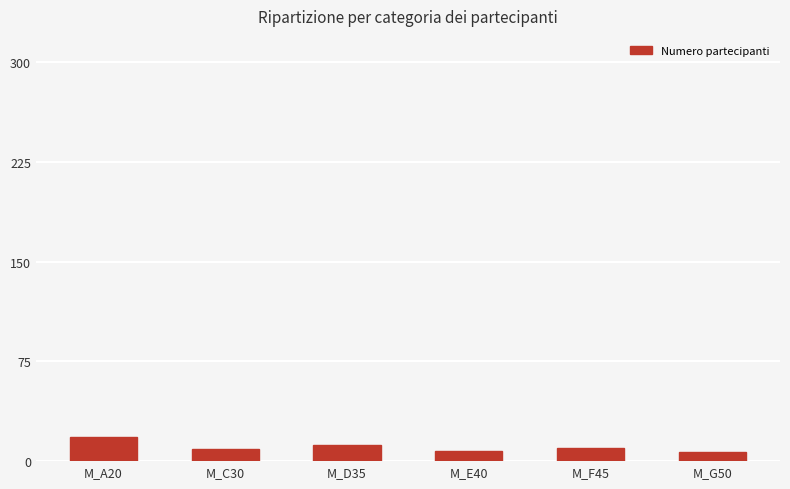

What is the label of the 1st bar from the right?

M_G50